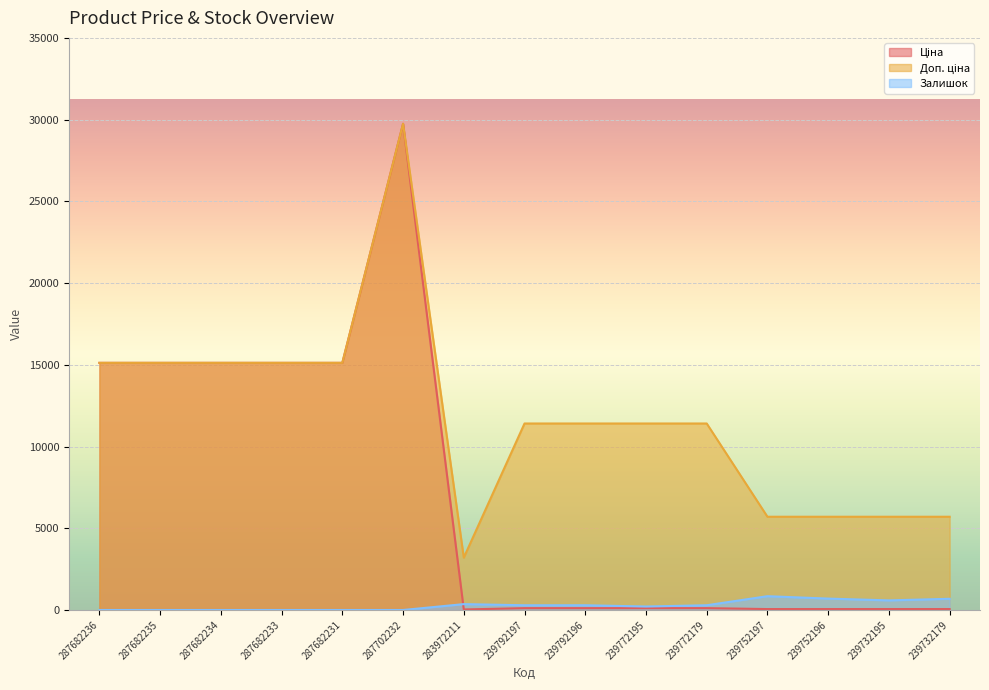

What is the difference between the maximum and minimum values in the Ціна series?

29715.2